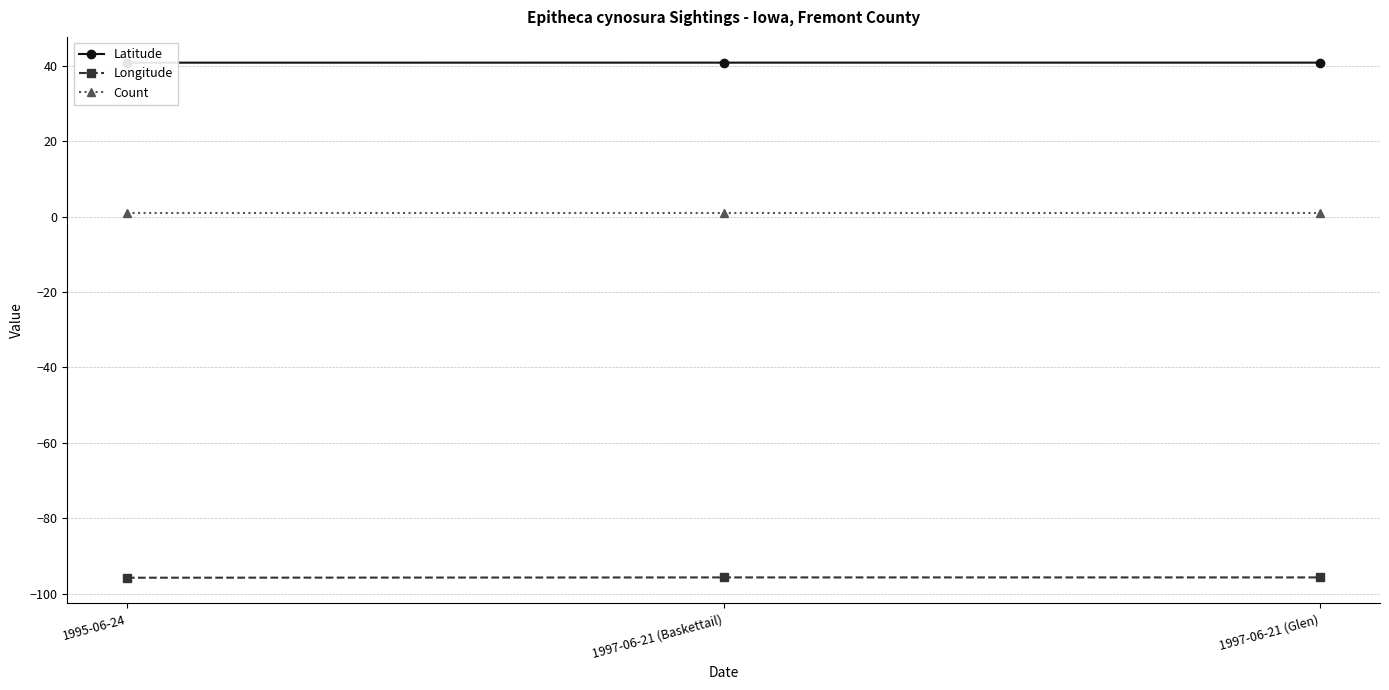

At which label does Longitude reach its minimum?

1995-06-24